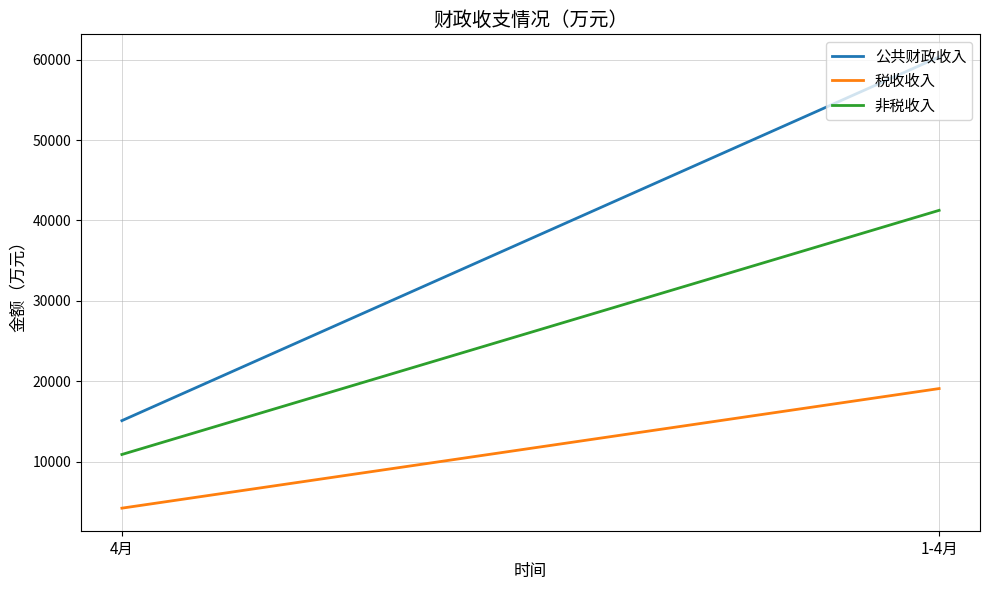

At which label is 非税收入 closest to 26076?

4月